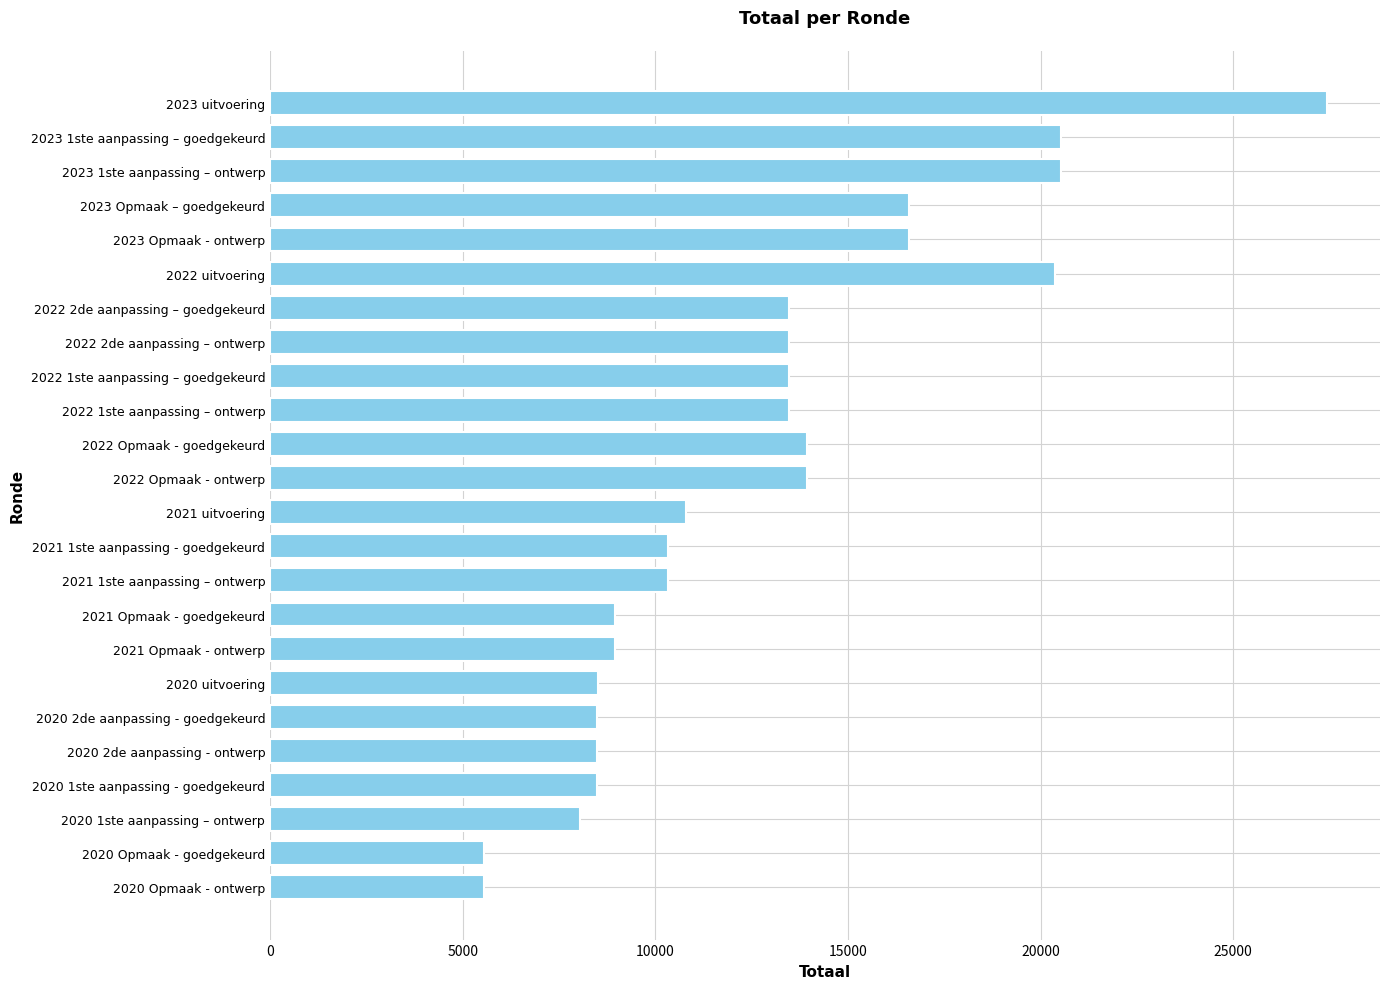

The chart shows a value of 8351 at 2022 uitvoering. True or false?

False